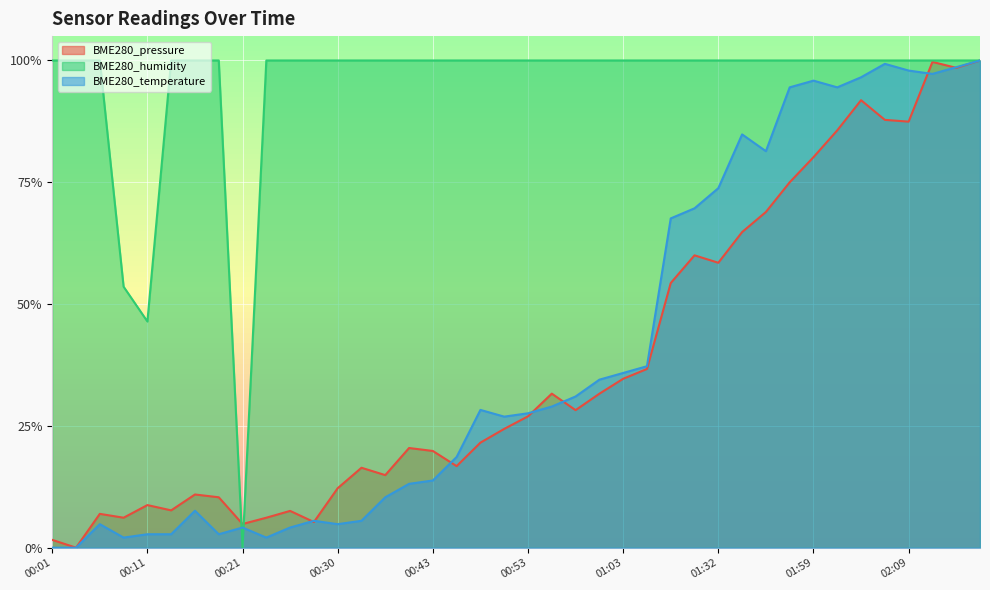

How many lines are shown in the chart?

3